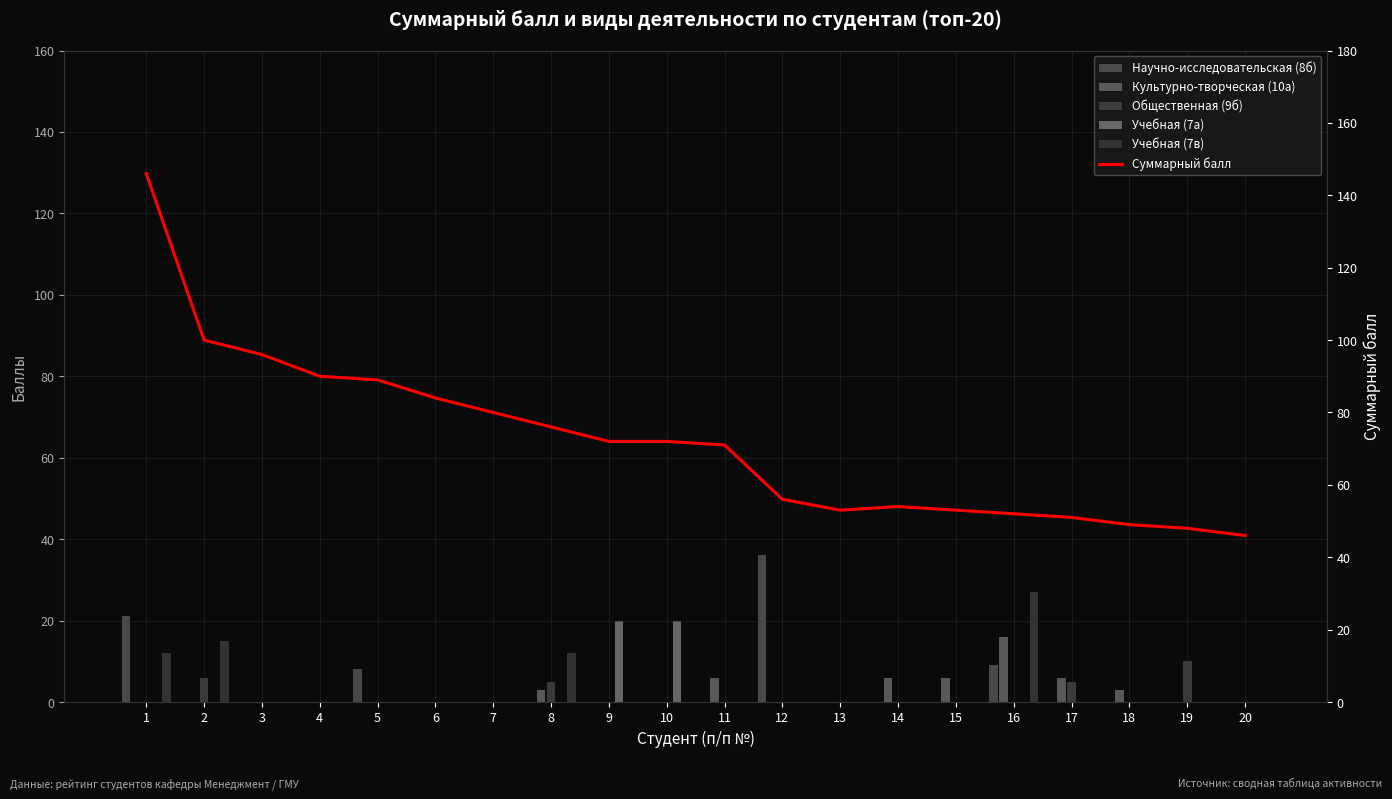

Does the chart contain any negative values?

No